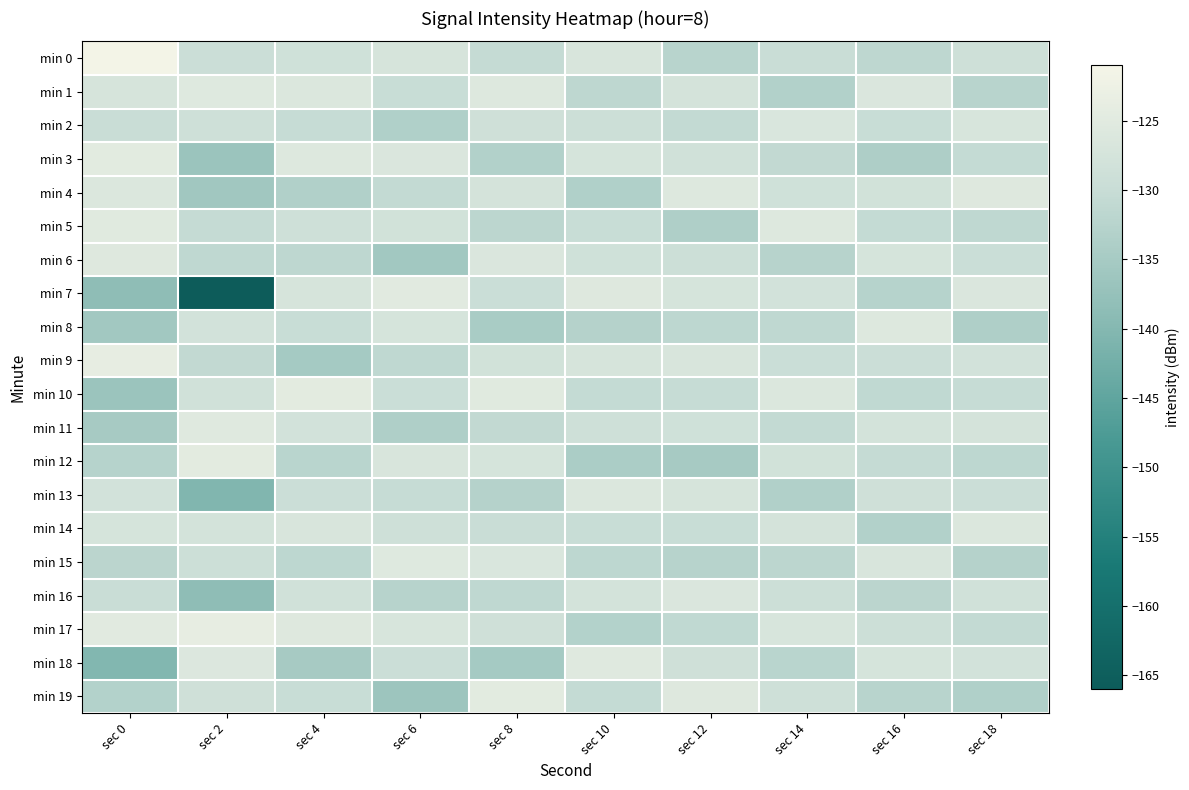

Which series changed the most between sec 2 and sec 4?

min 7